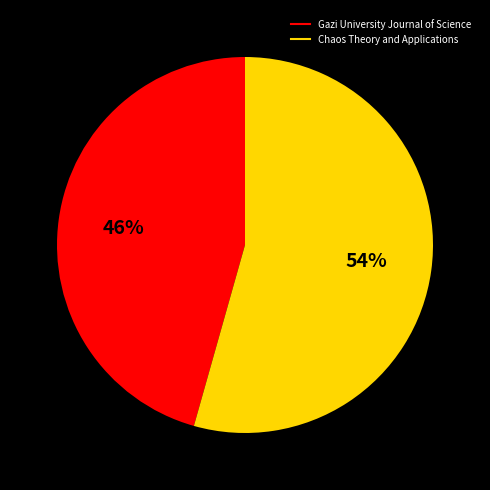

Is Gazi University Journal of Science the majority of the pie?

No